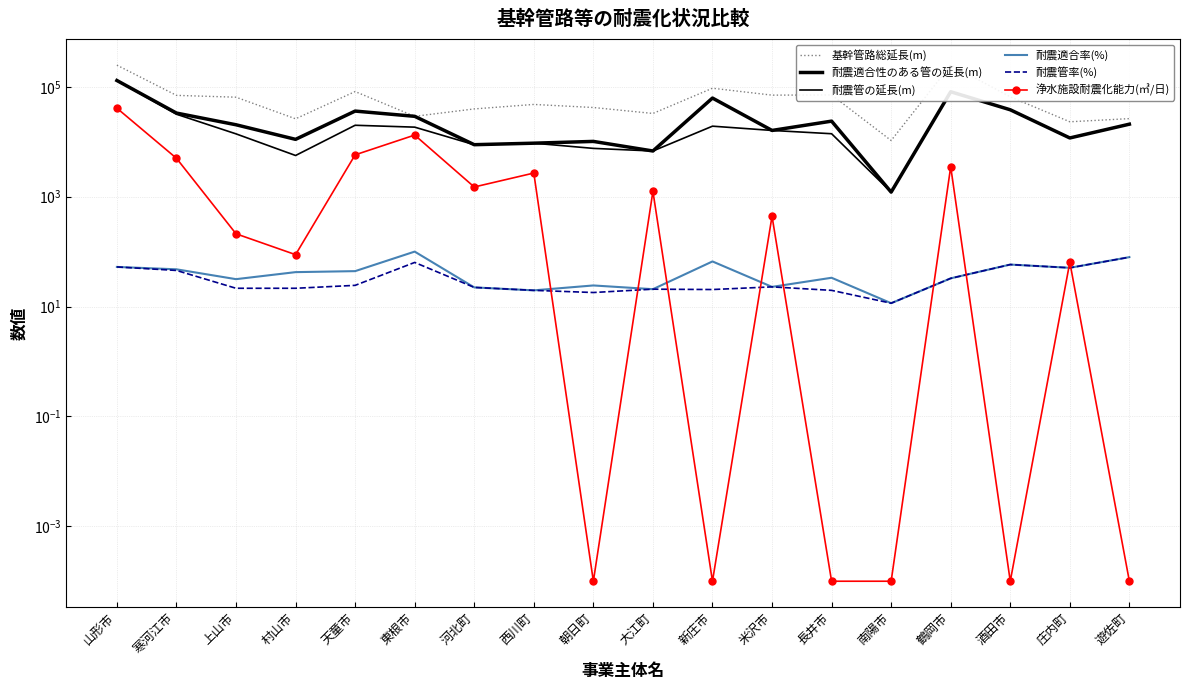

Between 大江町 and 南陽市, which series saw the biggest shift?

基幹管路総延長(m)